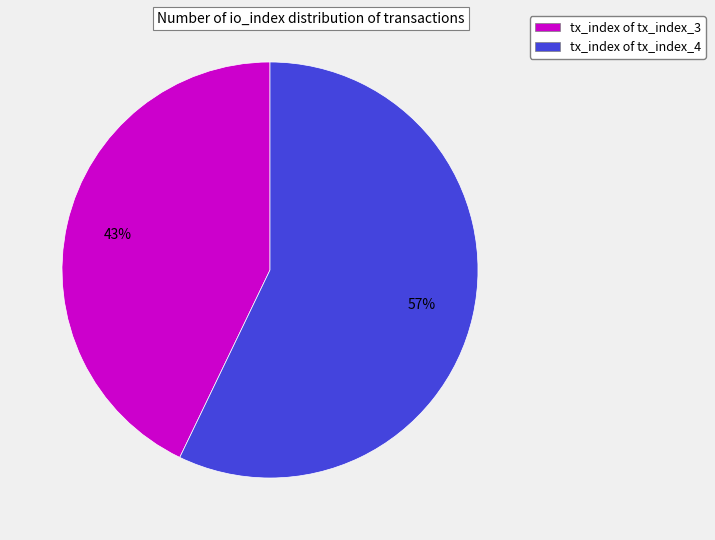

To the nearest percent, what is the average slice percentage?

50%